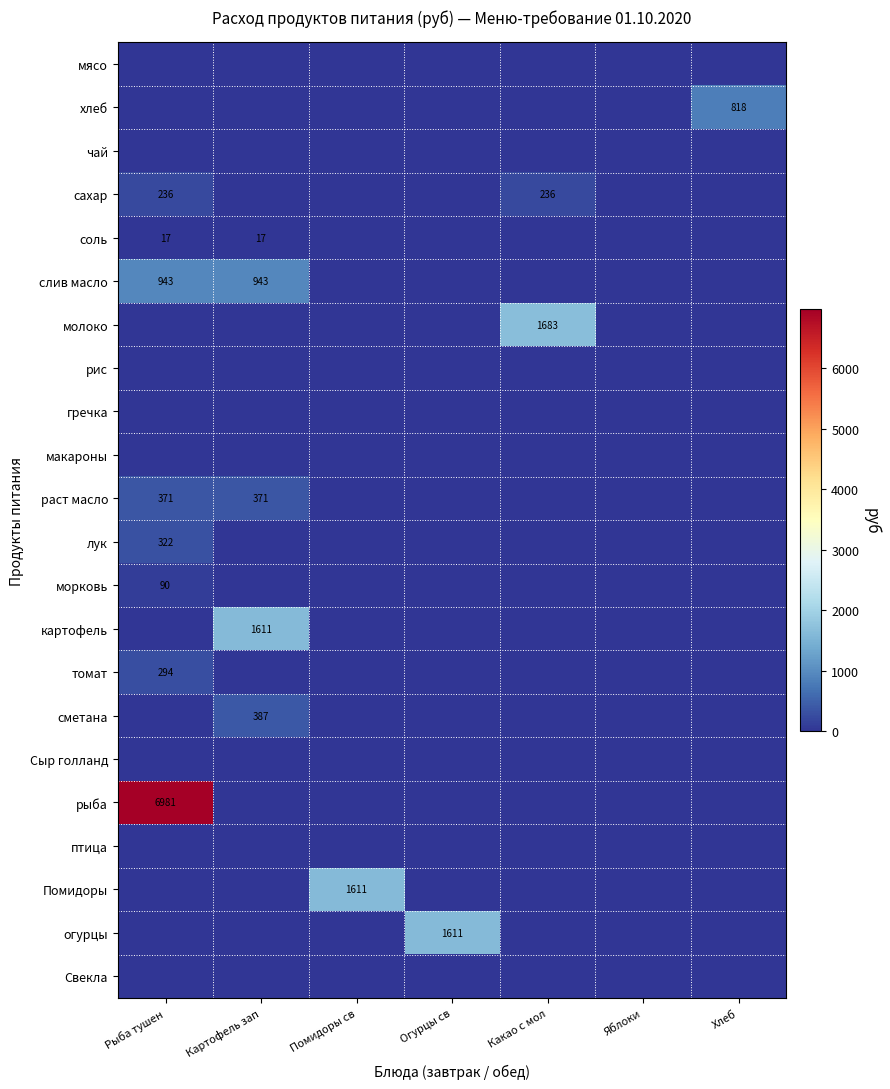

Is it true that сахар equals 141 at Рыба тушен?

False